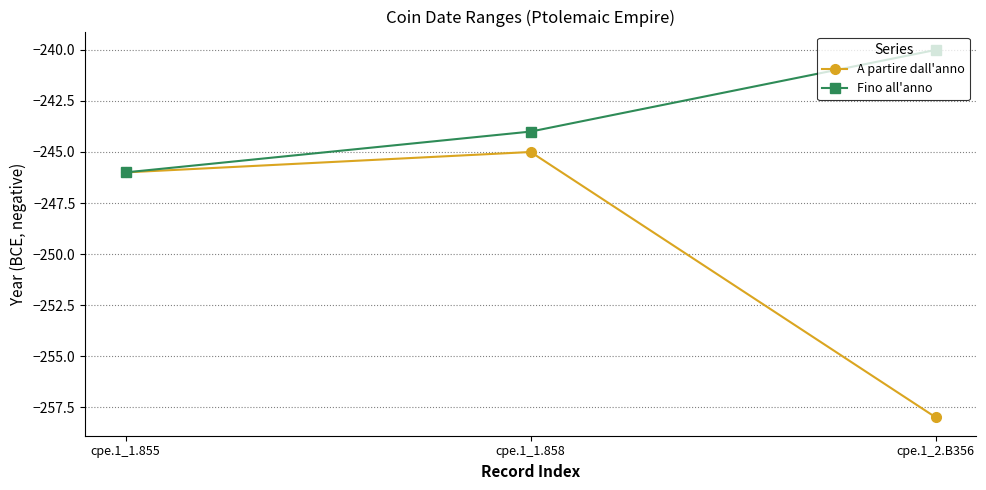

Where does the Fino all'anno series first go above -244?

cpe.1_2.B356